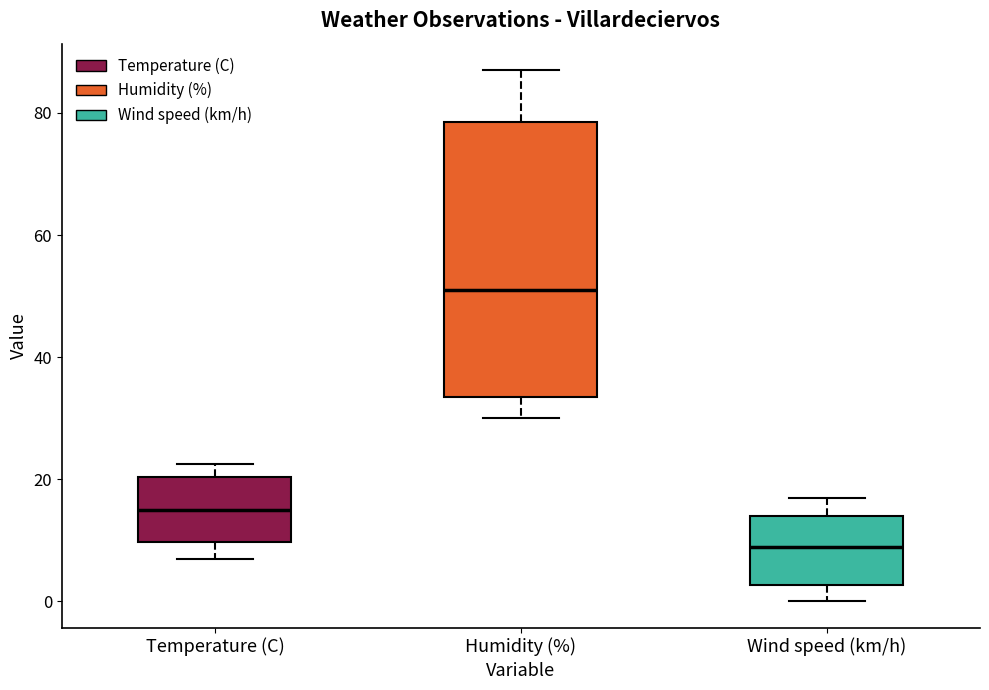

Where does the upper whisker of the box for Temperature (C) end on the y-axis? The values are not printed on the chart, so give them approximately, as read against the axis.

22